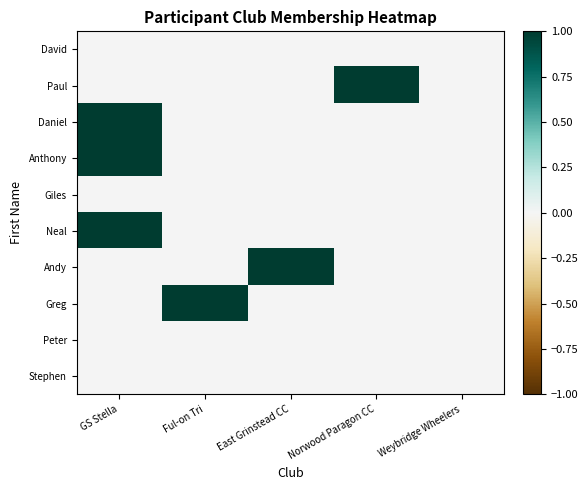

Reading left to right, list all the values displayed in this chart.

David: GS Stella=0	Ful-on Tri=0	East Grinstead CC=0	Norwood Paragon CC=0	Weybridge Wheelers=0
Paul: GS Stella=0	Ful-on Tri=0	East Grinstead CC=0	Norwood Paragon CC=1	Weybridge Wheelers=0
Daniel: GS Stella=1	Ful-on Tri=0	East Grinstead CC=0	Norwood Paragon CC=0	Weybridge Wheelers=0
Anthony: GS Stella=1	Ful-on Tri=0	East Grinstead CC=0	Norwood Paragon CC=0	Weybridge Wheelers=0
Giles: GS Stella=0	Ful-on Tri=0	East Grinstead CC=0	Norwood Paragon CC=0	Weybridge Wheelers=0
Neal: GS Stella=1	Ful-on Tri=0	East Grinstead CC=0	Norwood Paragon CC=0	Weybridge Wheelers=0
Andy: GS Stella=0	Ful-on Tri=0	East Grinstead CC=1	Norwood Paragon CC=0	Weybridge Wheelers=0
Greg: GS Stella=0	Ful-on Tri=1	East Grinstead CC=0	Norwood Paragon CC=0	Weybridge Wheelers=0
Peter: GS Stella=0	Ful-on Tri=0	East Grinstead CC=0	Norwood Paragon CC=0	Weybridge Wheelers=0
Stephen: GS Stella=0	Ful-on Tri=0	East Grinstead CC=0	Norwood Paragon CC=0	Weybridge Wheelers=0